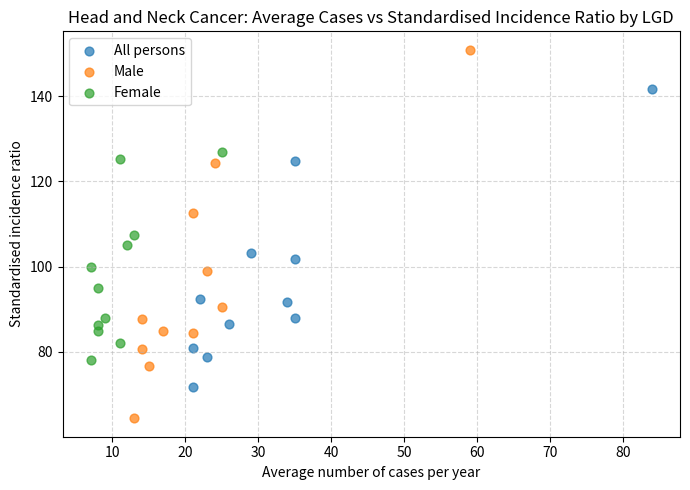

Which series reaches the minimum Y coordinate?

Male